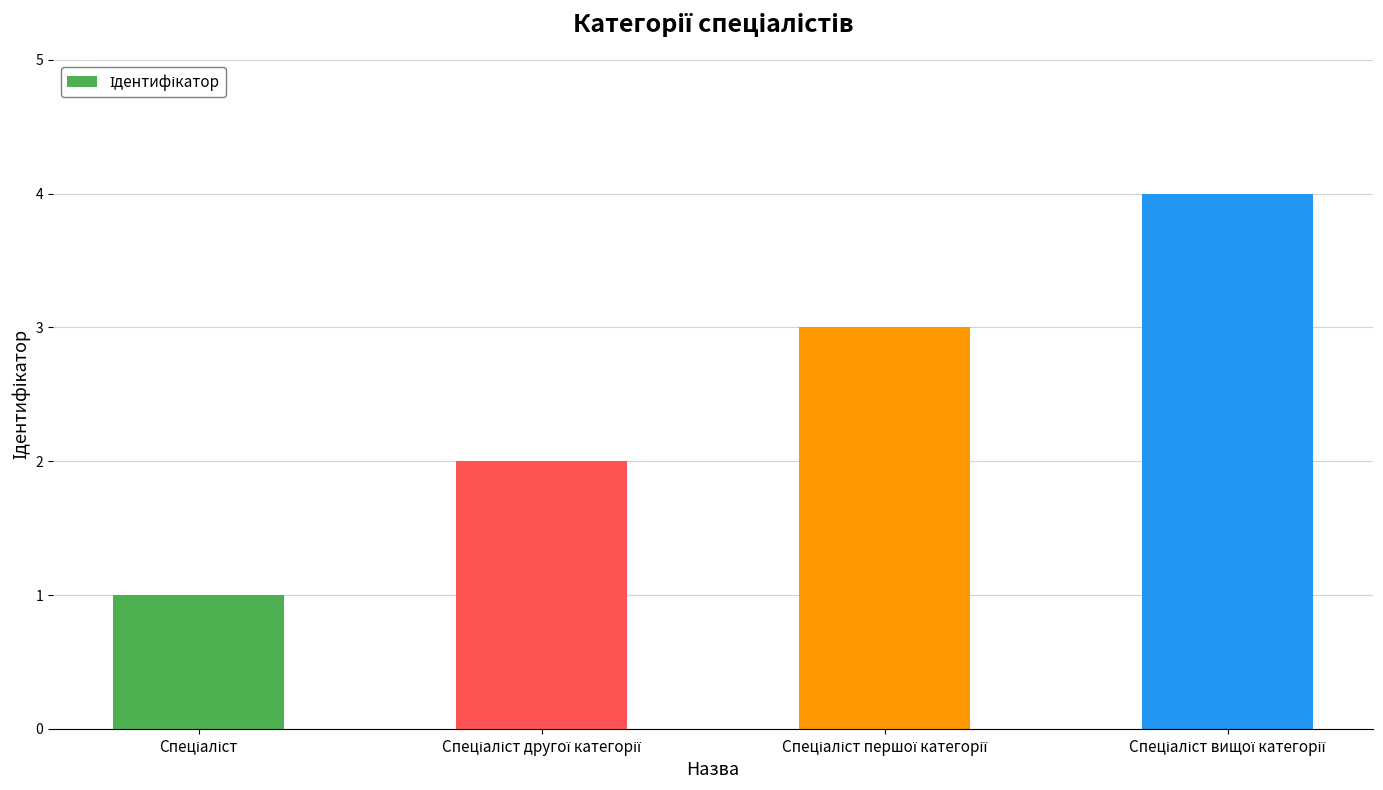

What is the difference between the maximum and minimum values?

3